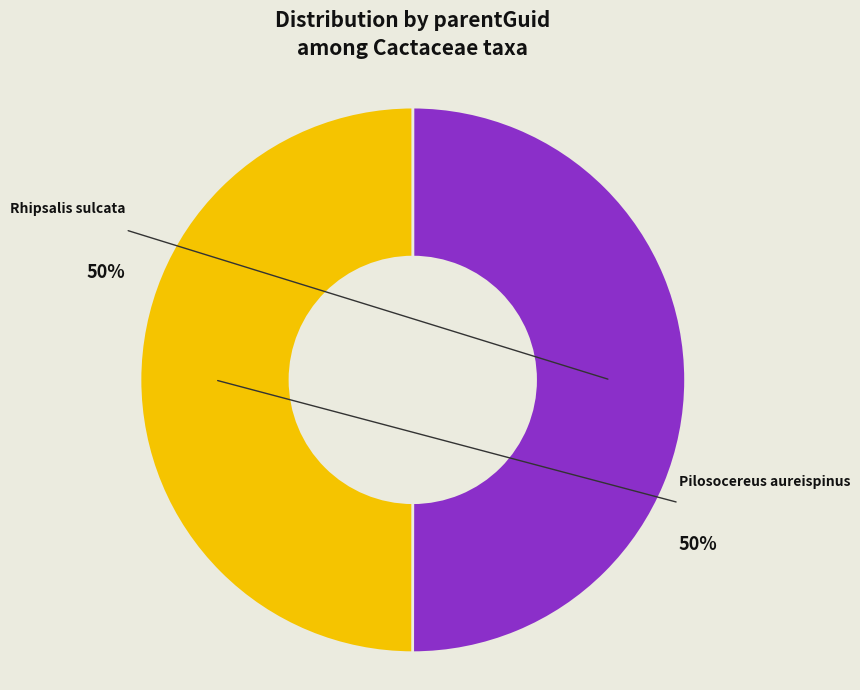

To the nearest percent, what is the average slice percentage?

50%